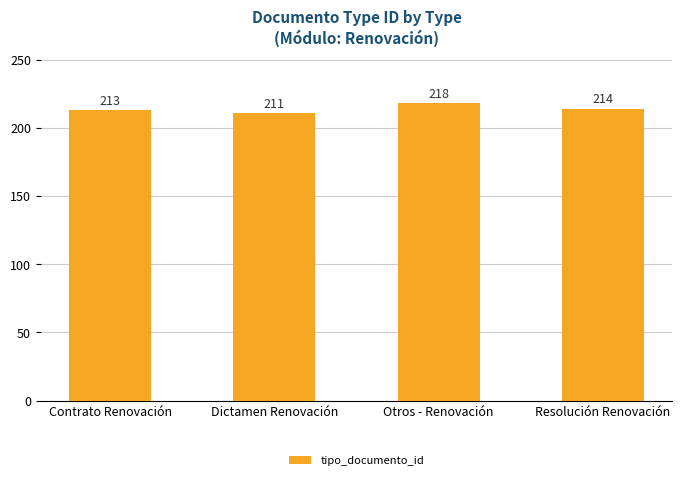

True or false: the data shows 281 at Contrato Renovación.

False